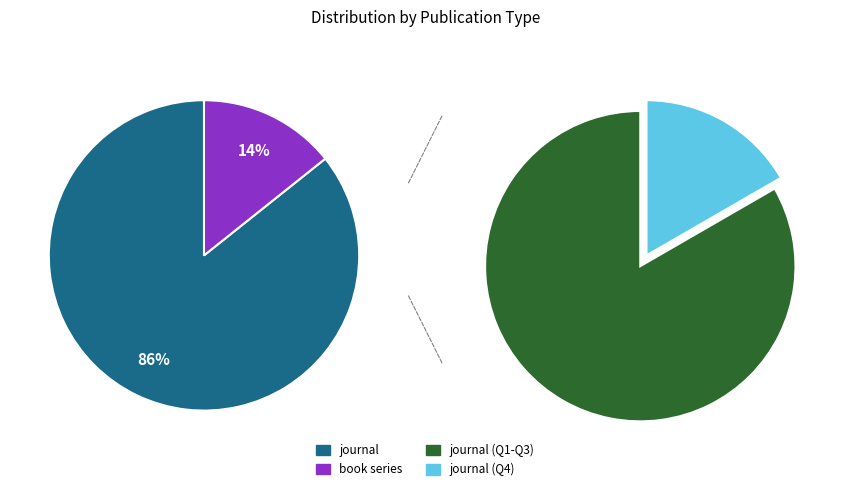

To the nearest percent, what percentage of the pie is book series?

14%